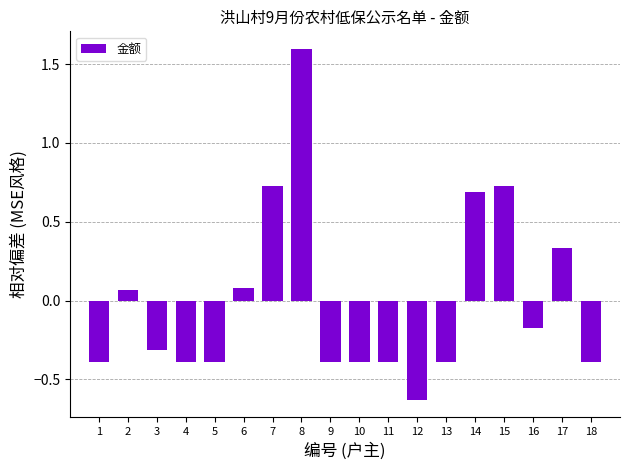

Which has a higher value, 6 or 1?

6